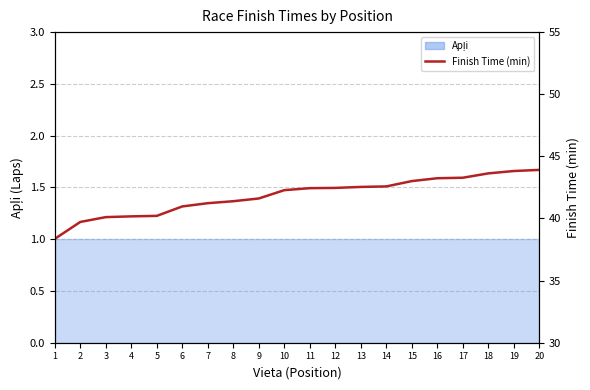

Where is the data nearest to the value 41?

6